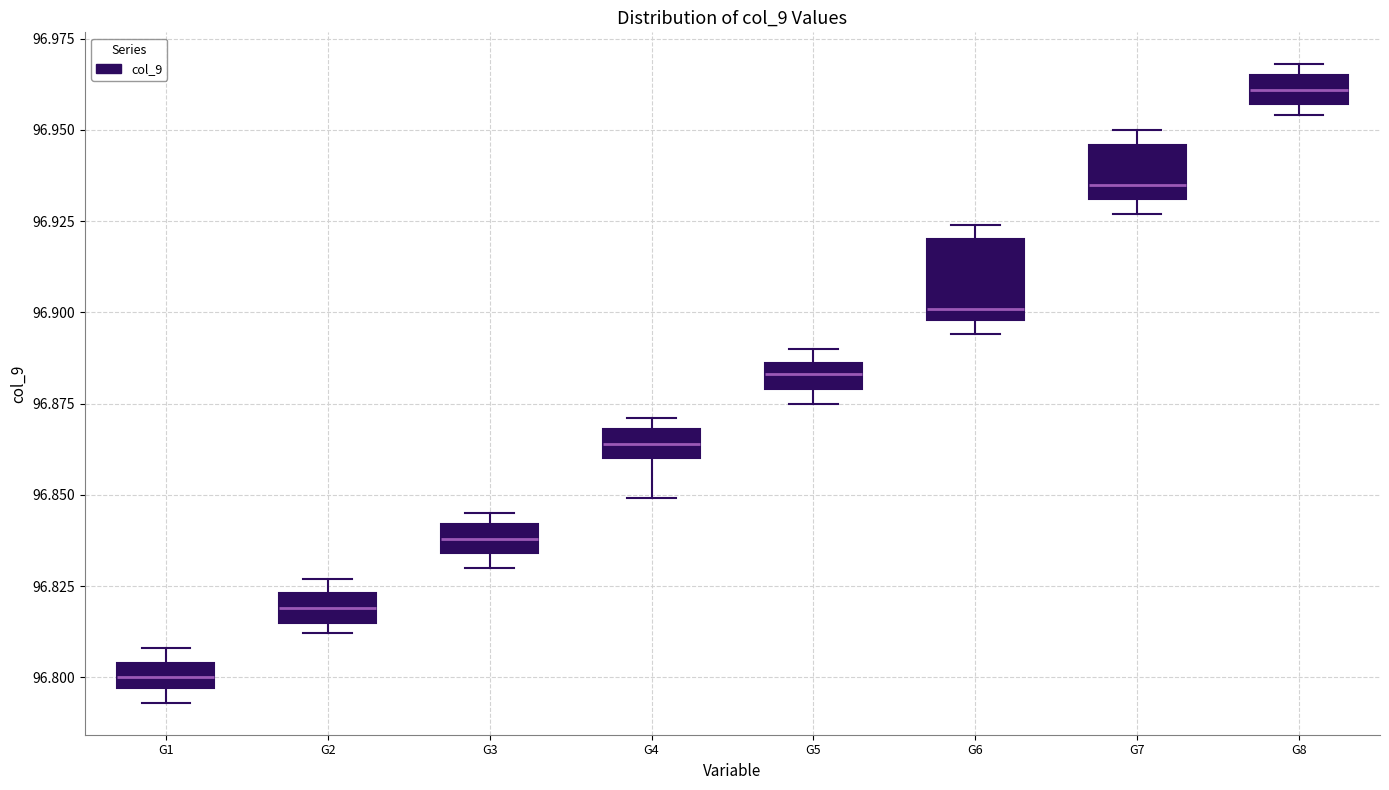

Where is the lower edge of the box for G8 on the y-axis? The values are not printed on the chart, so give them approximately, as read against the axis.

96.955